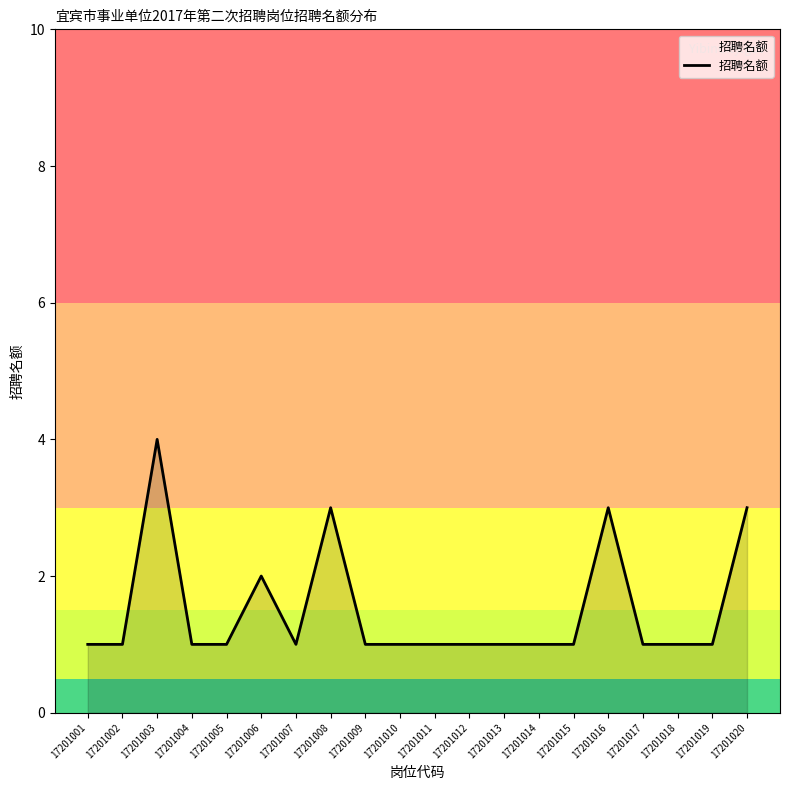

Reading left to right, transcribe all the data shown in this chart.

17201001=1	17201002=1	17201003=4	17201004=1	17201005=1	17201006=2	17201007=1	17201008=3	17201009=1	17201010=1	17201011=1	17201012=1	17201013=1	17201014=1	17201015=1	17201016=3	17201017=1	17201018=1	17201019=1	17201020=3